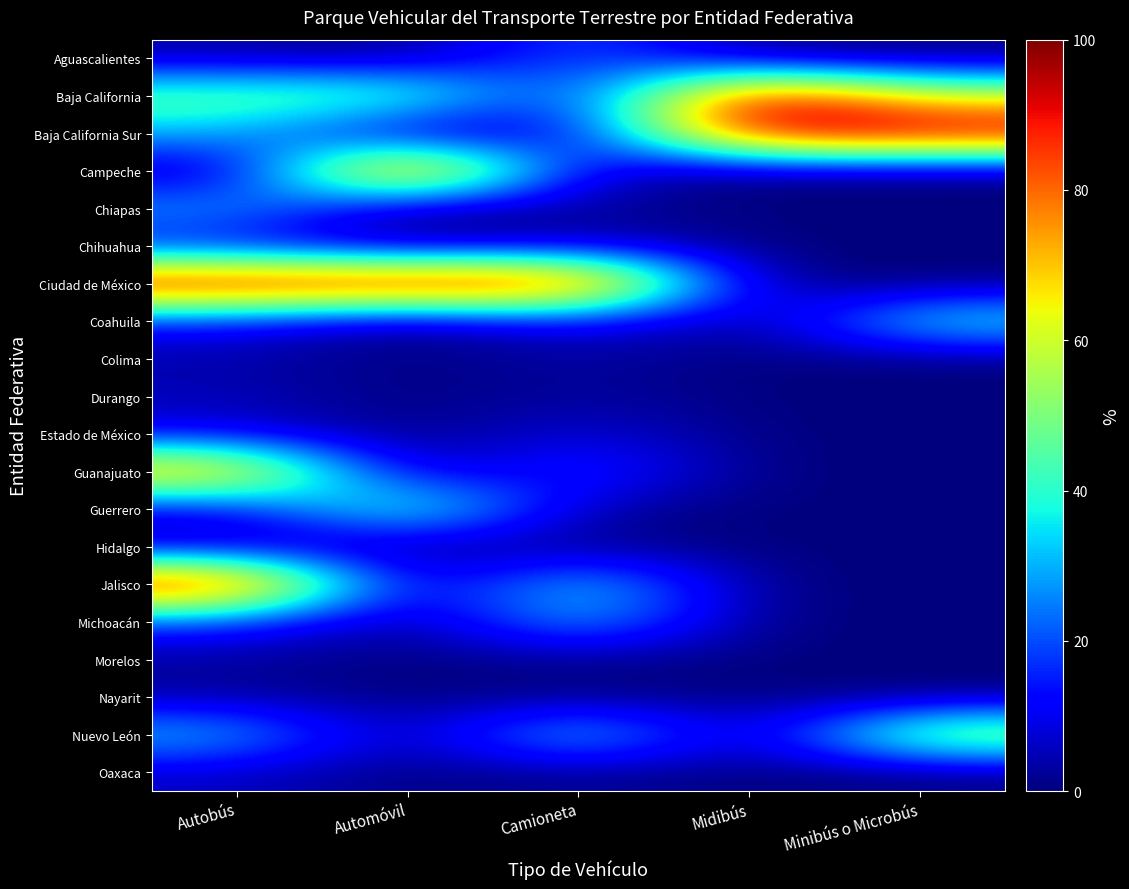

List the series in order of their peak value, highest first.

Baja California, Baja California Sur, Campeche, Ciudad de México, Jalisco, Guanajuato, Nuevo León, Guerrero, Coahuila, Michoacán, Chiapas, Aguascalientes, Chihuahua, Estado de México, Oaxaca, Durango, Hidalgo, Colima, Nayarit, Morelos